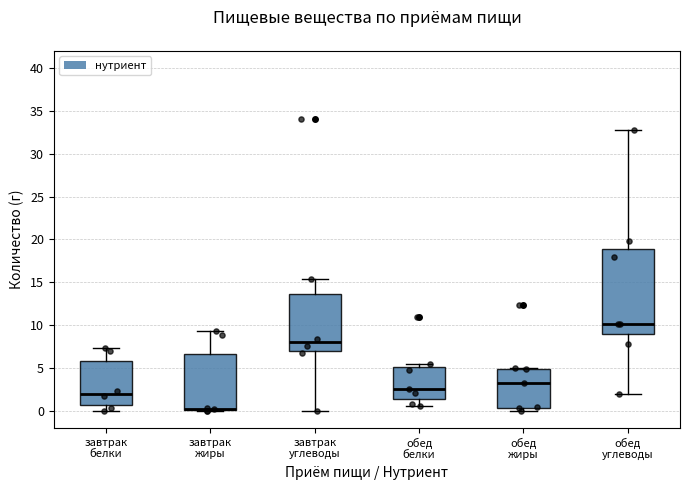

Where is the upper edge of the box for обед белки on the y-axis? The values are not printed on the chart, so give them approximately, as read against the axis.

5.0